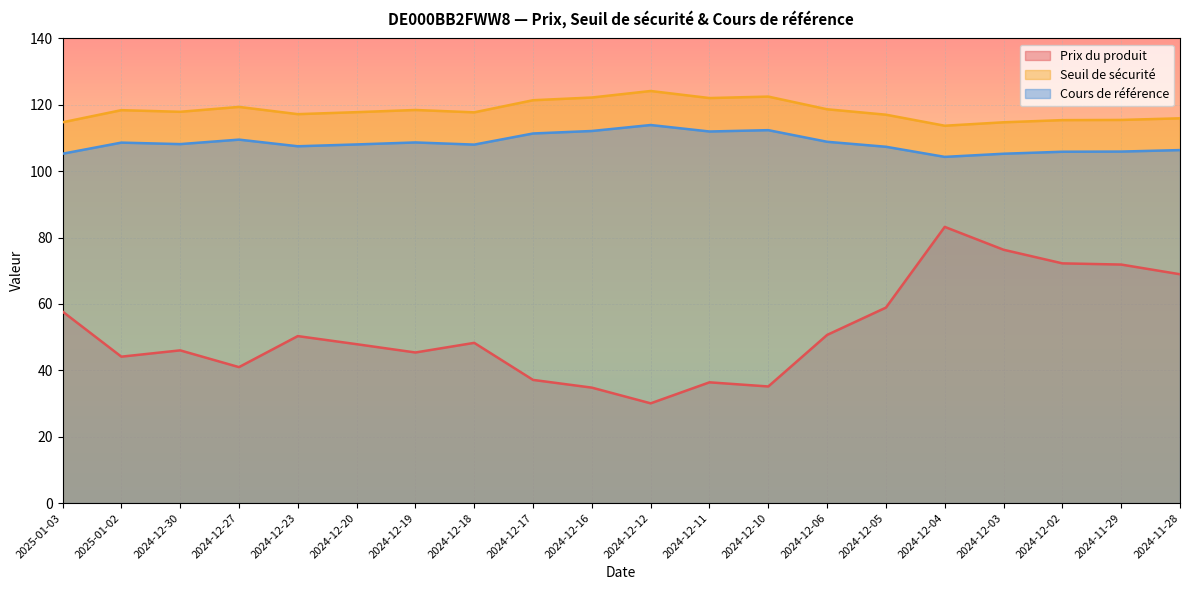

Which category has the highest value in the Prix du produit series?

2024-12-04